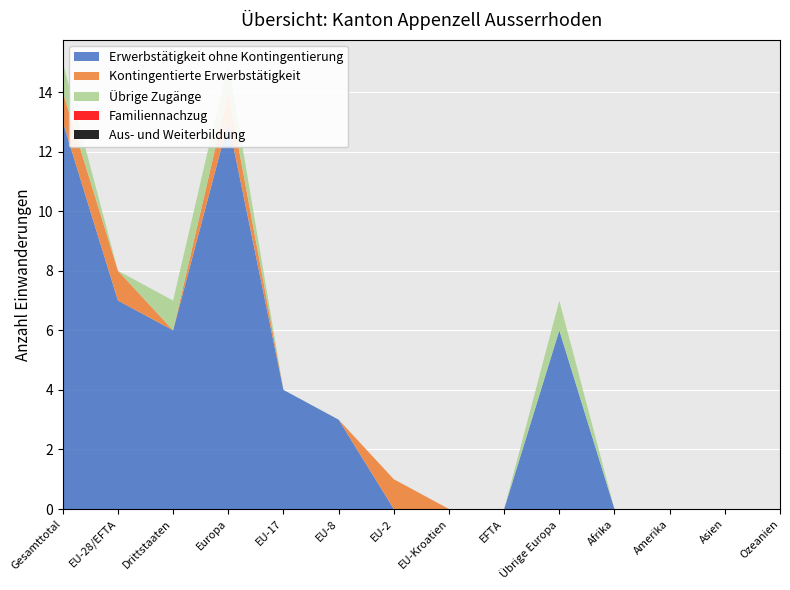

Reading left to right, transcribe all the data shown in this chart.

Erwerbstätigkeit ohne Kontingentierung: 13	7	6	13	4	3	0	0	0	6	0	0	0	0
Kontingentierte Erwerbstätigkeit: 1	1	0	1	0	0	1	0	0	0	0	0	0	0
Übrige Zugänge: 1	0	1	1	0	0	0	0	0	1	0	0	0	0
Familiennachzug: 0	0	0	0	0	0	0	0	0	0	0	0	0	0
Aus- und Weiterbildung: 0	0	0	0	0	0	0	0	0	0	0	0	0	0